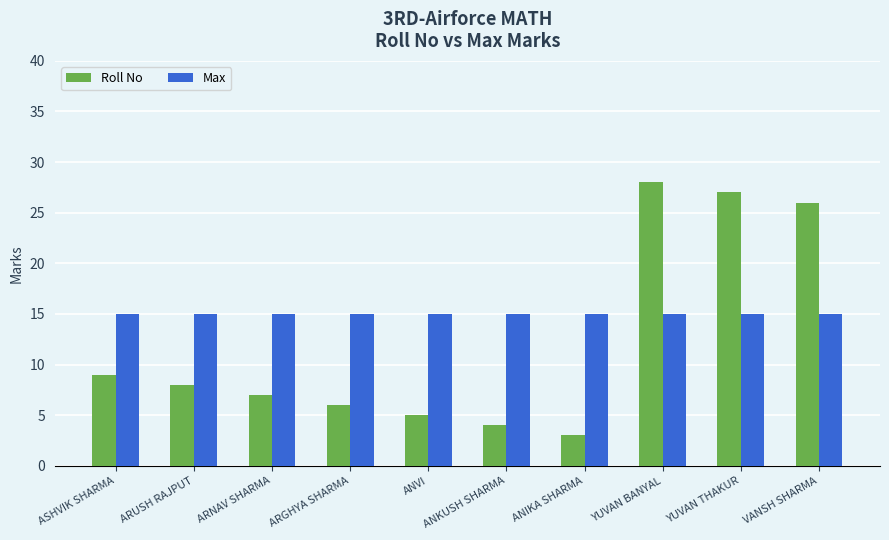

Reading right to left, list all the values displayed in this chart.

Roll No: VANSH SHARMA=26	YUVAN THAKUR=27	YUVAN BANYAL=28	ANIKA SHARMA=3	ANKUSH SHARMA=4	ANVI=5	ARGHYA SHARMA=6	ARNAV SHARMA=7	ARUSH RAJPUT=8	ASHVIK SHARMA=9
Max: VANSH SHARMA=15	YUVAN THAKUR=15	YUVAN BANYAL=15	ANIKA SHARMA=15	ANKUSH SHARMA=15	ANVI=15	ARGHYA SHARMA=15	ARNAV SHARMA=15	ARUSH RAJPUT=15	ASHVIK SHARMA=15